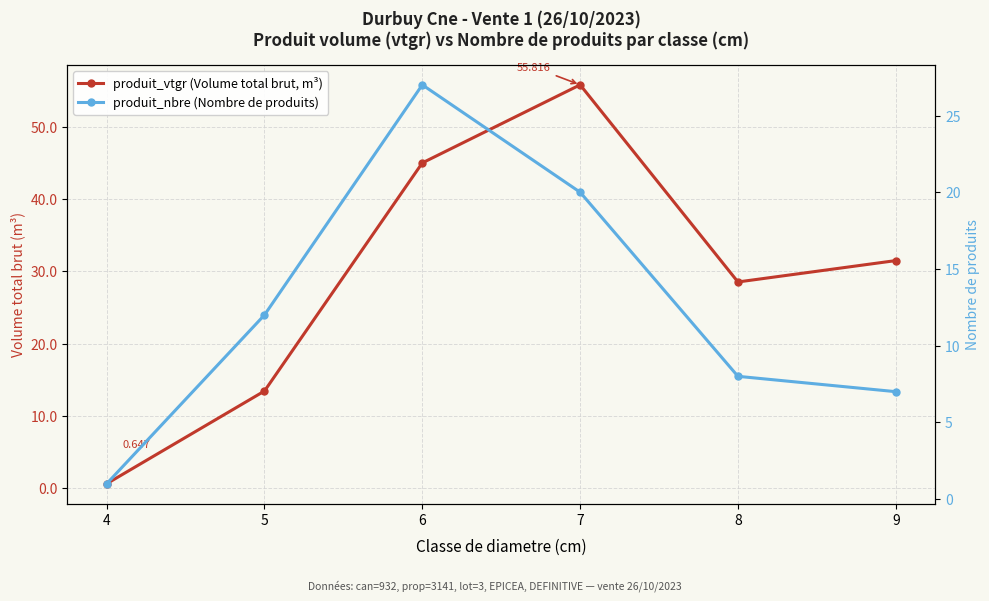

What is the average value of the produit_vtgr (Volume total brut, m³) series?

29.2